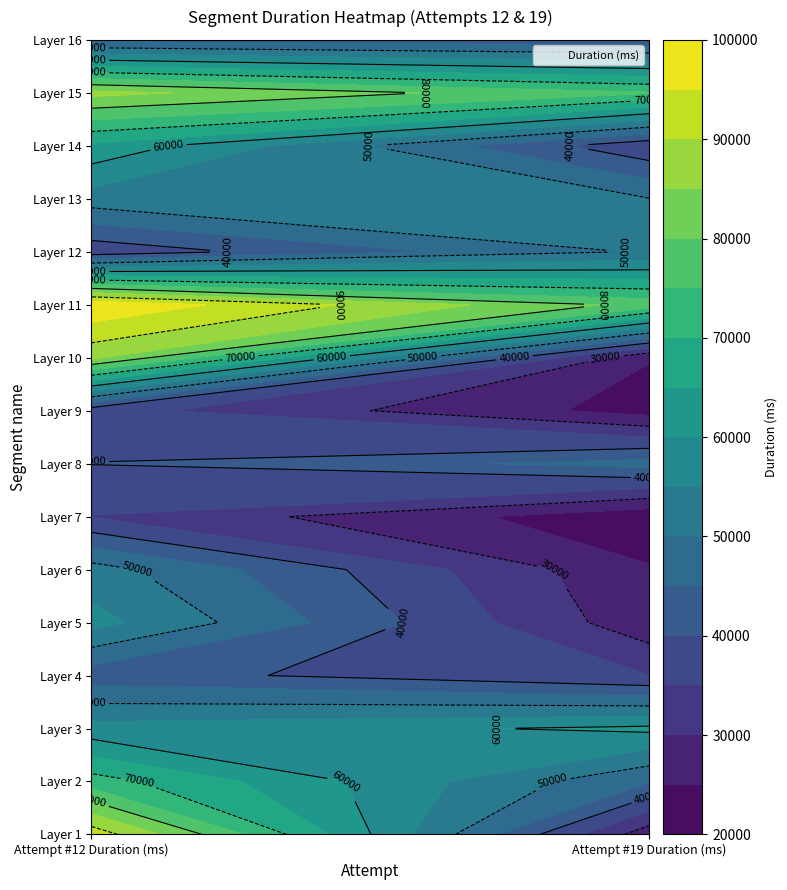

Which series has the largest total across all categories?

Layer 11